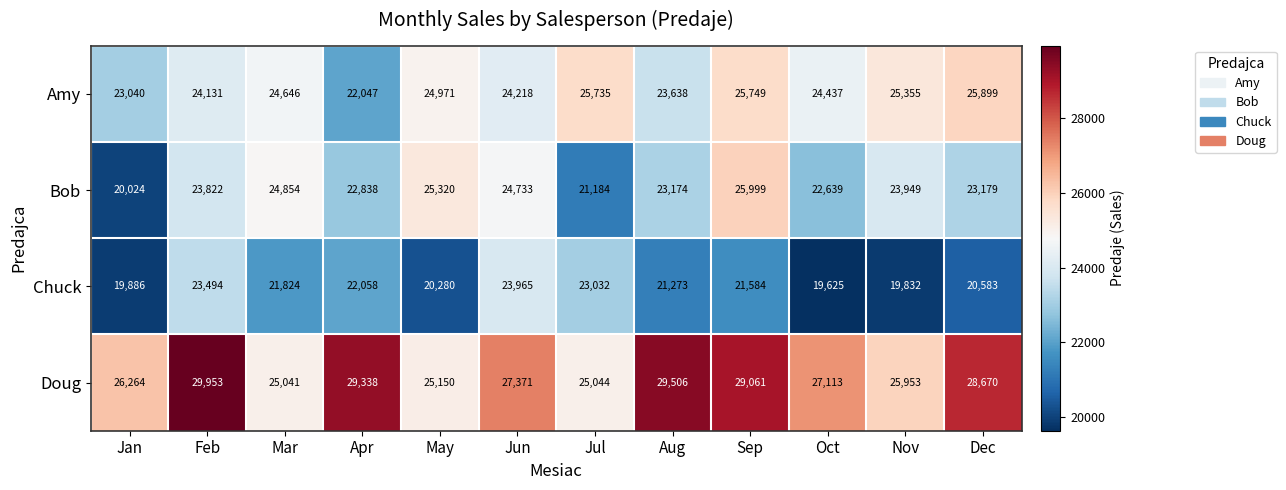

What is the maximum value shown in the chart?

29953